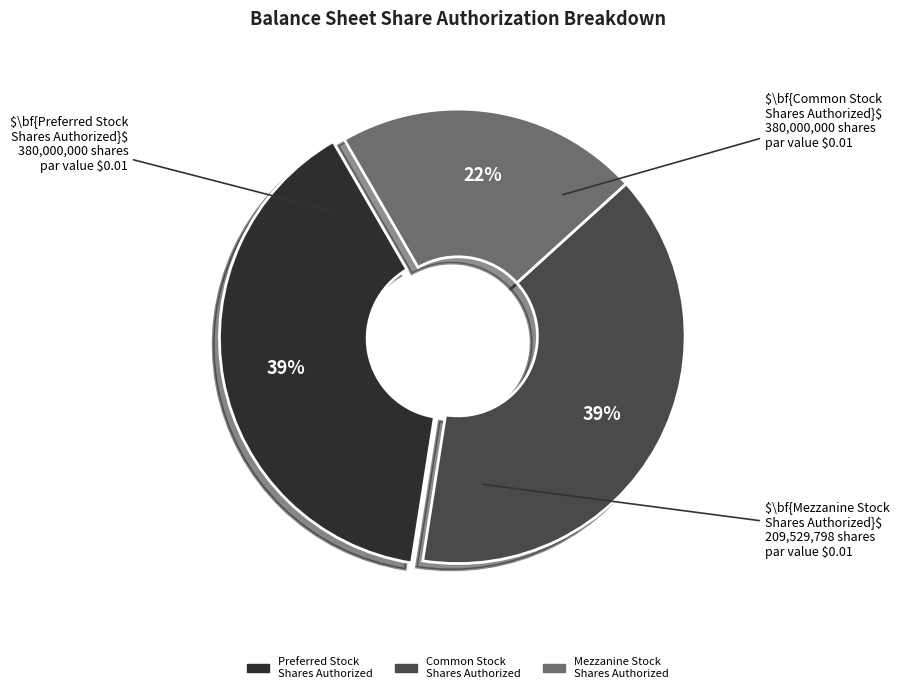

Does any single category account for the majority?

No